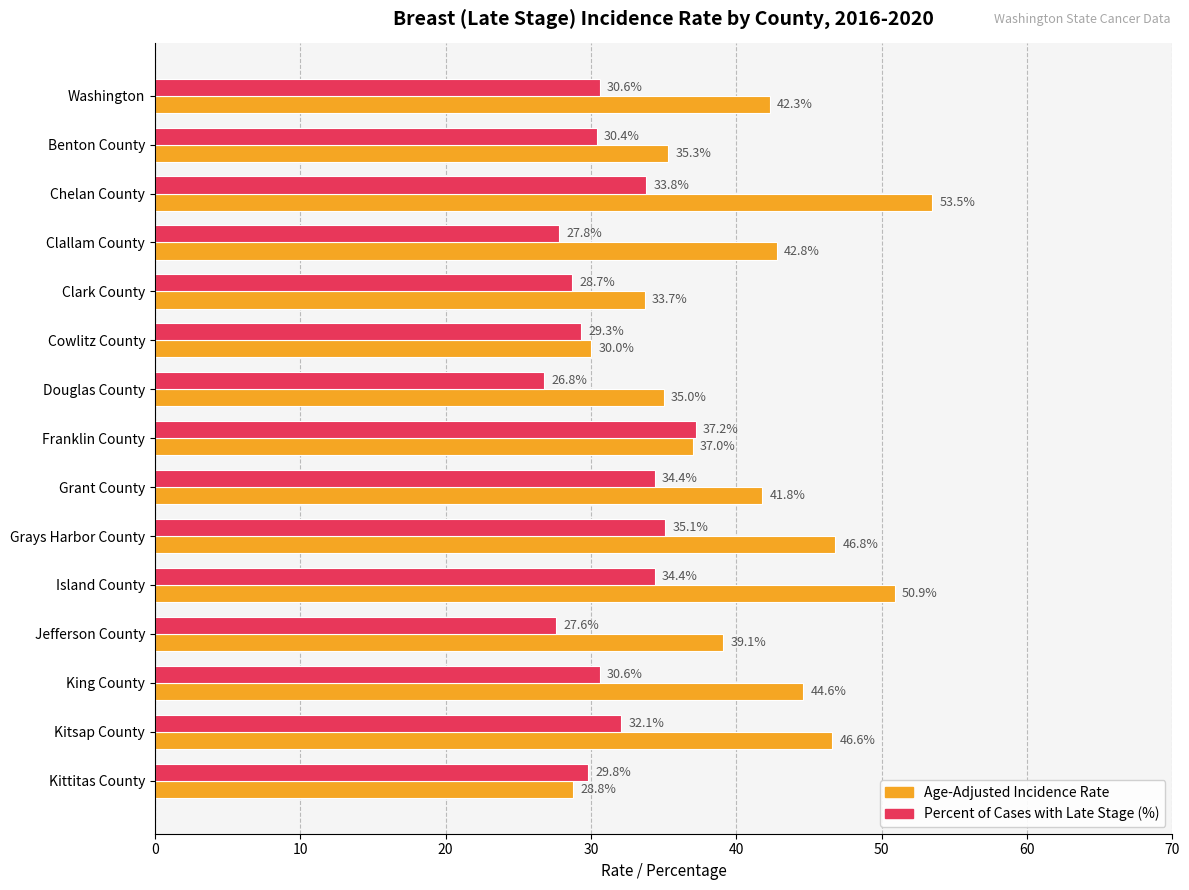

The Percent of Cases with Late Stage (%) series shows 19.0 at King County. True or false?

False